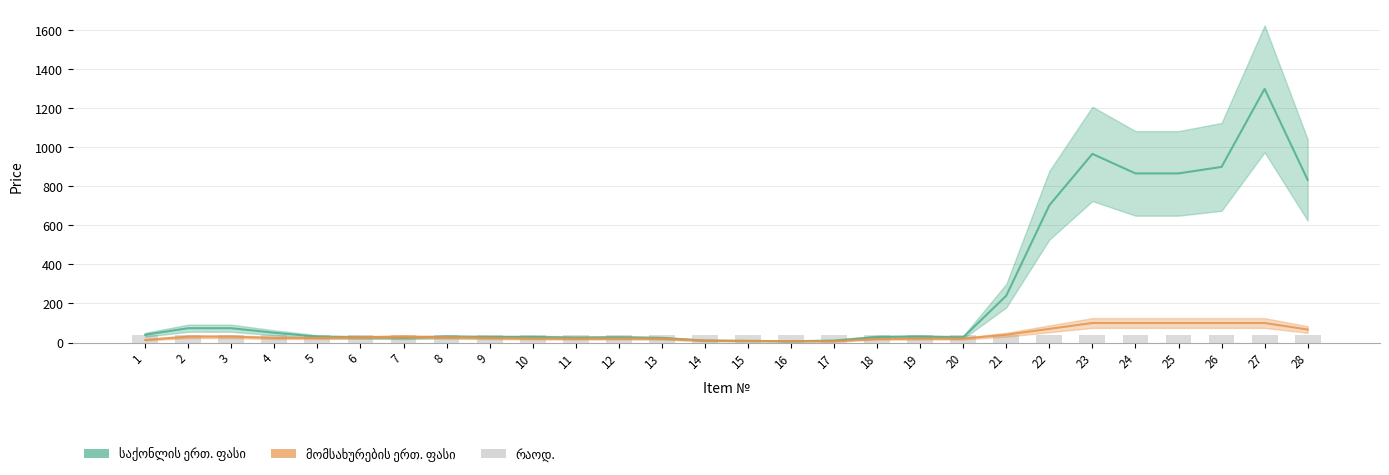

What is the minimum value shown in the chart?

6.7